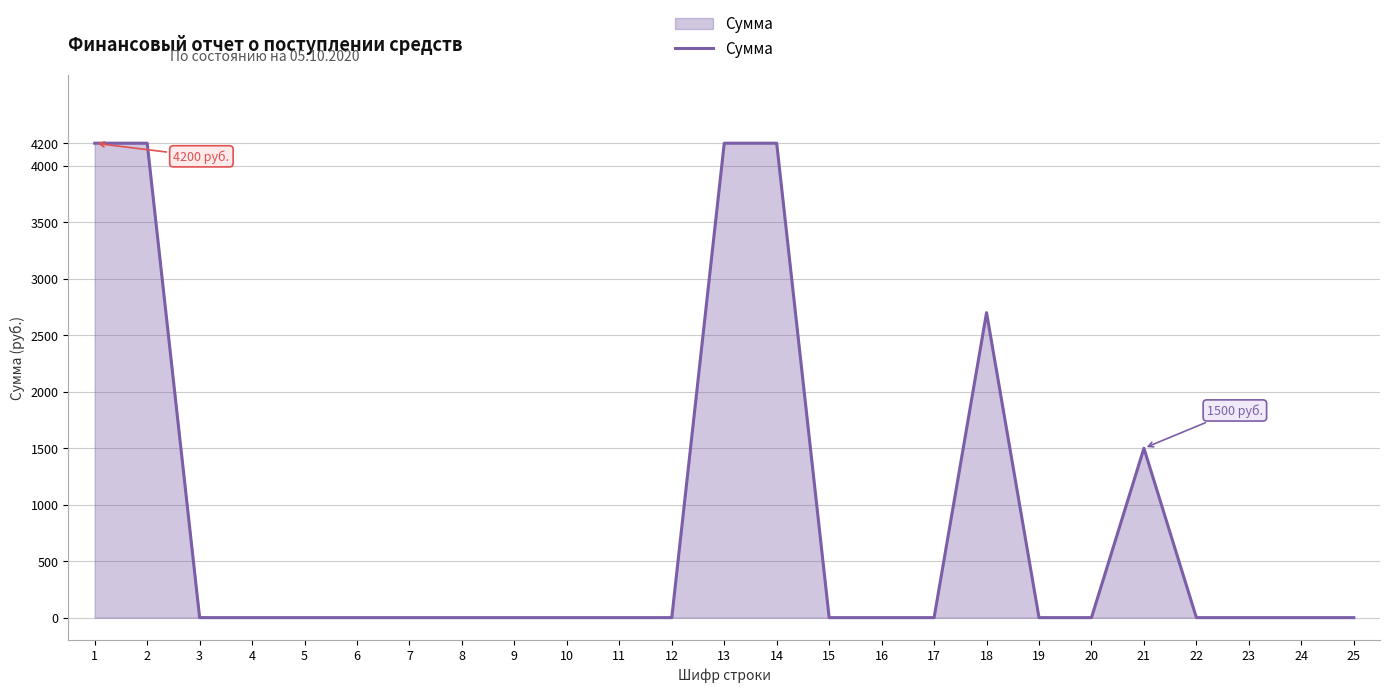

What is the difference between the maximum and minimum values?

4200